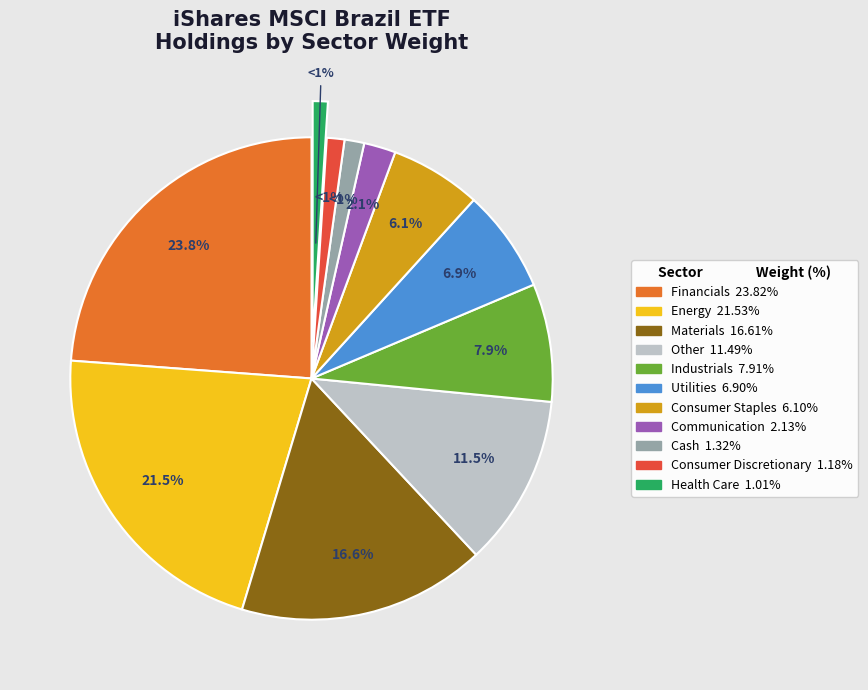

Is there any slice that represents more than half of the pie?

No